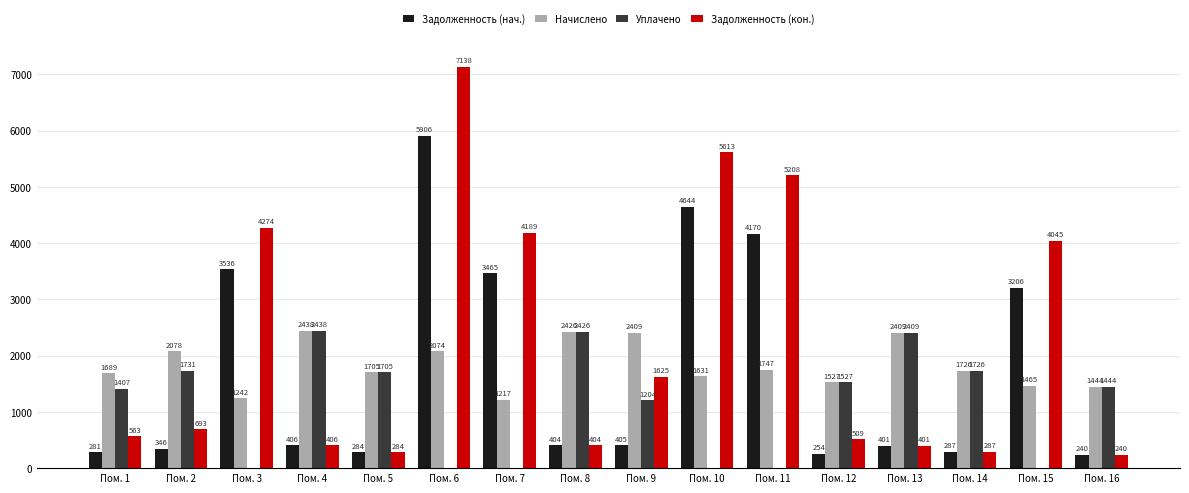

Are the bars horizontal?

No